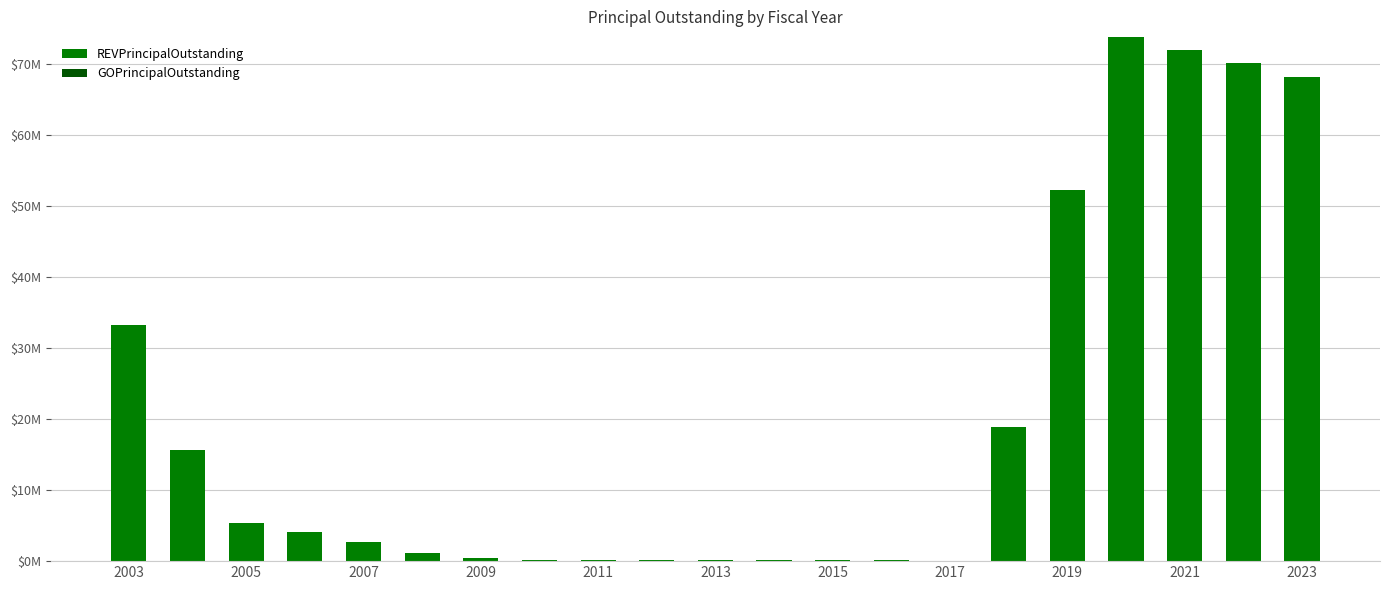

Are the bars horizontal?

No